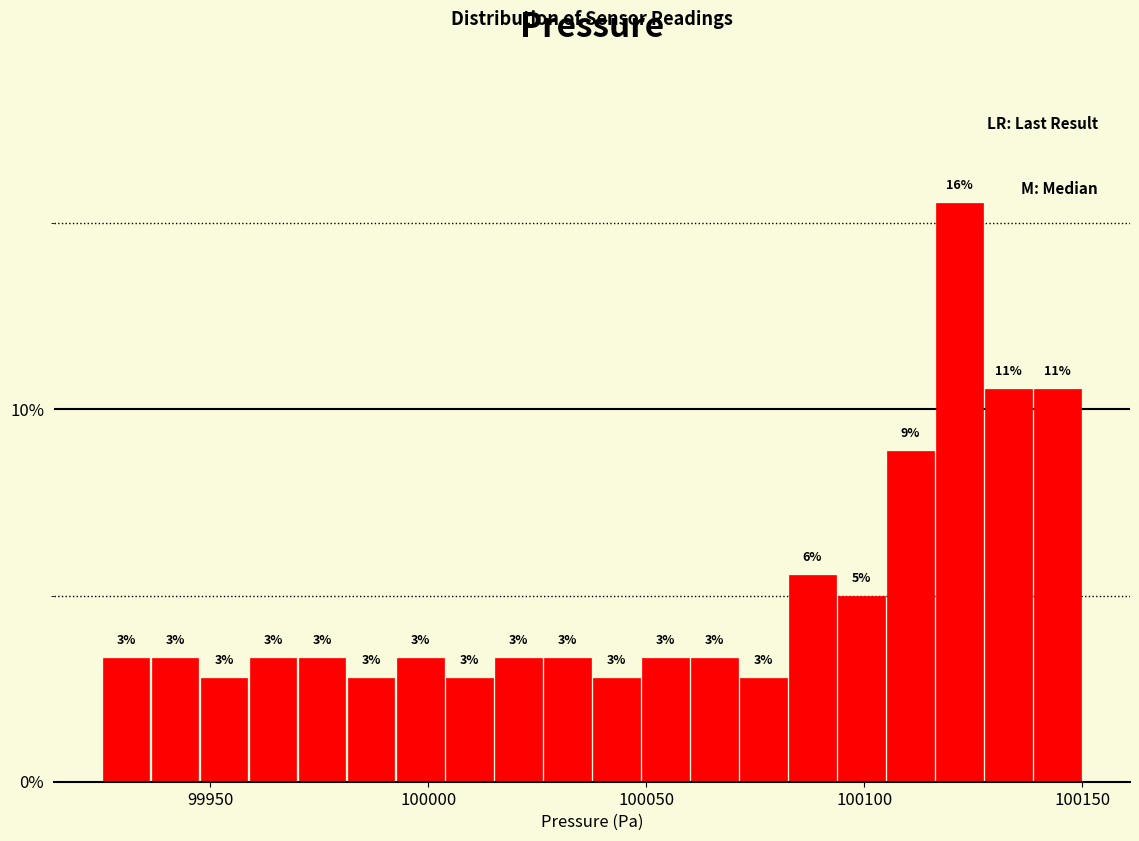

Read against the x-axis, roughly where is the centre of the tallest bar?

100120